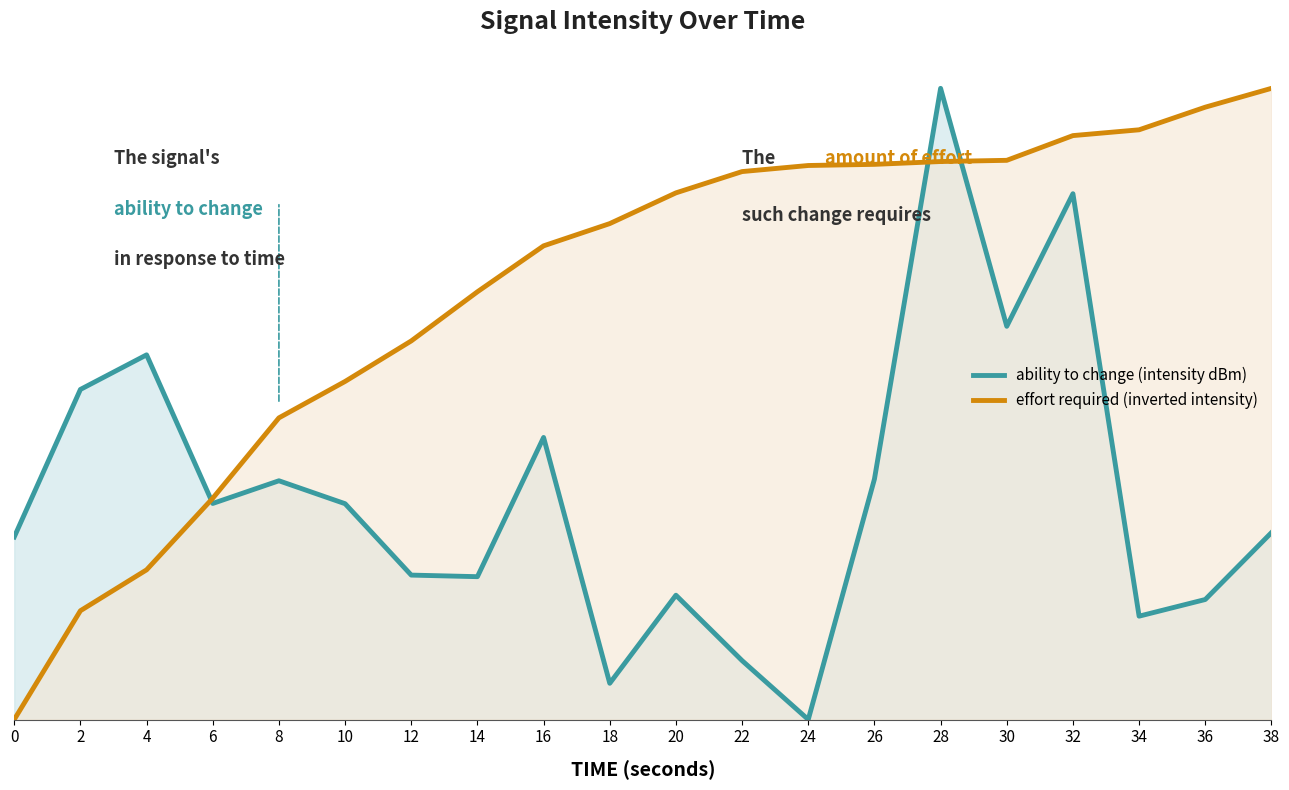

True or false: effort required (inverted intensity) has a value of 0.5 at 30.

False